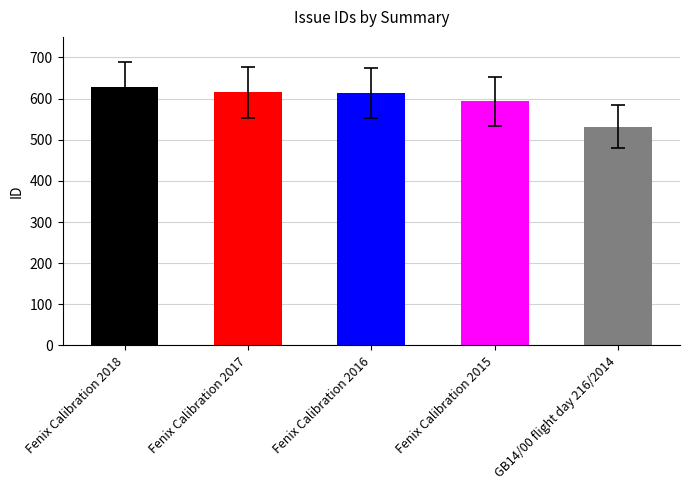

What is the approximate value at Fenix Calibration 2016?

613